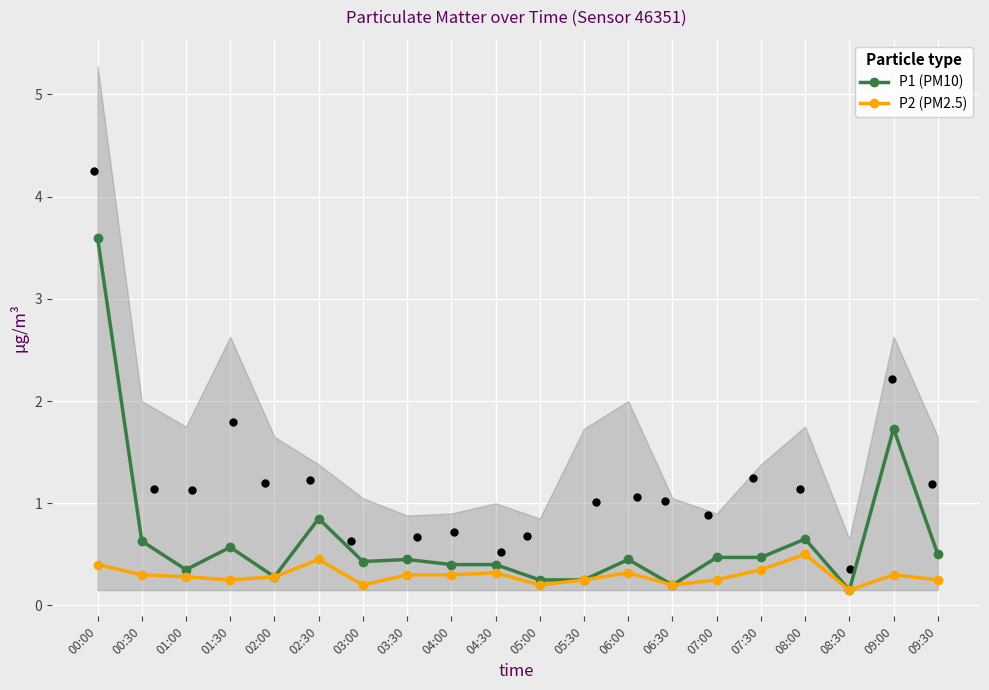

Which series reaches the maximum Y coordinate?

P1 (PM10)